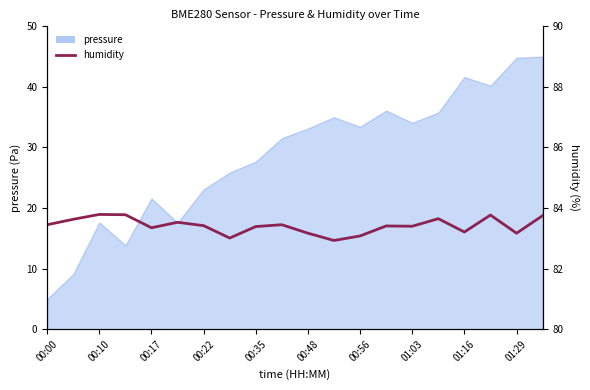

What position from the left is 15?

16